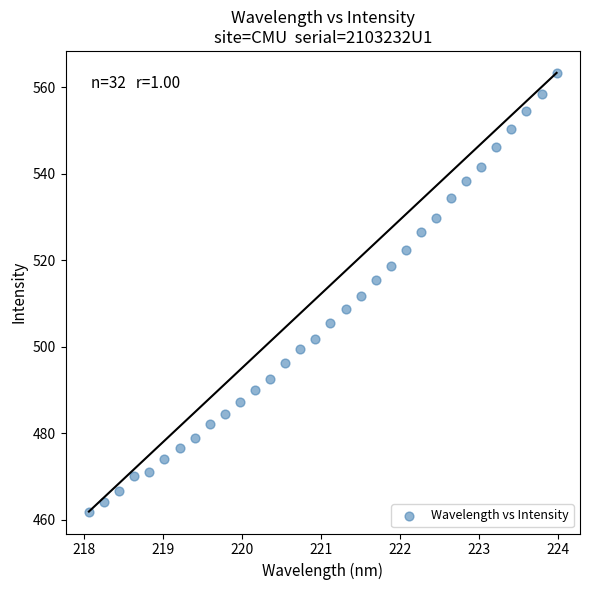

What is the range of Y values (max minus min)?

101.5